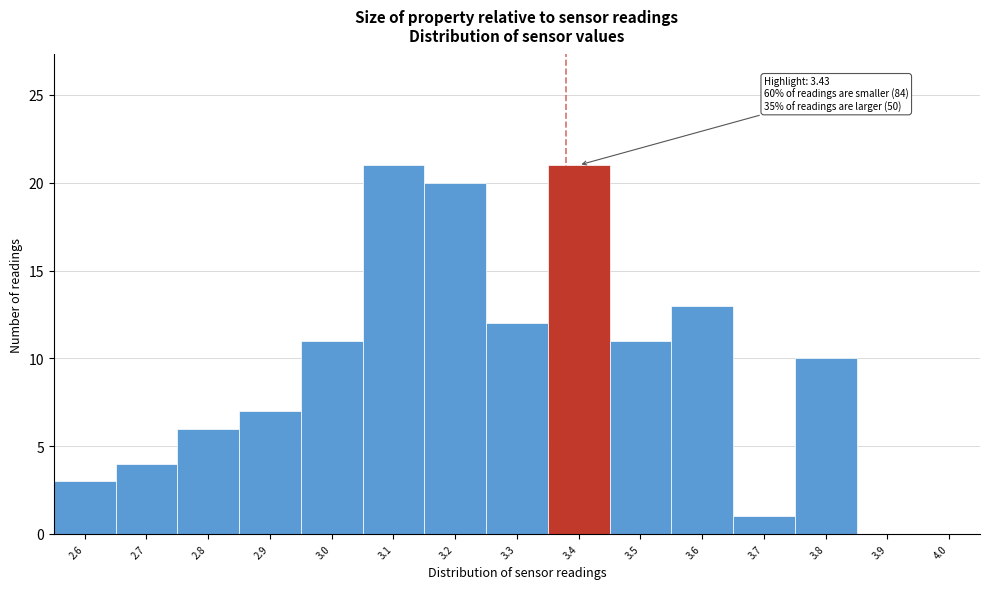

Reading left to right, what are all the values shown in this chart?

2.6=3	2.7=4	2.8=6	2.9=7	3.0=11	3.1=21	3.2=20	3.3=12	3.4=21	3.5=11	3.6=13	3.7=1	3.8=10	3.9=0	4.0=0